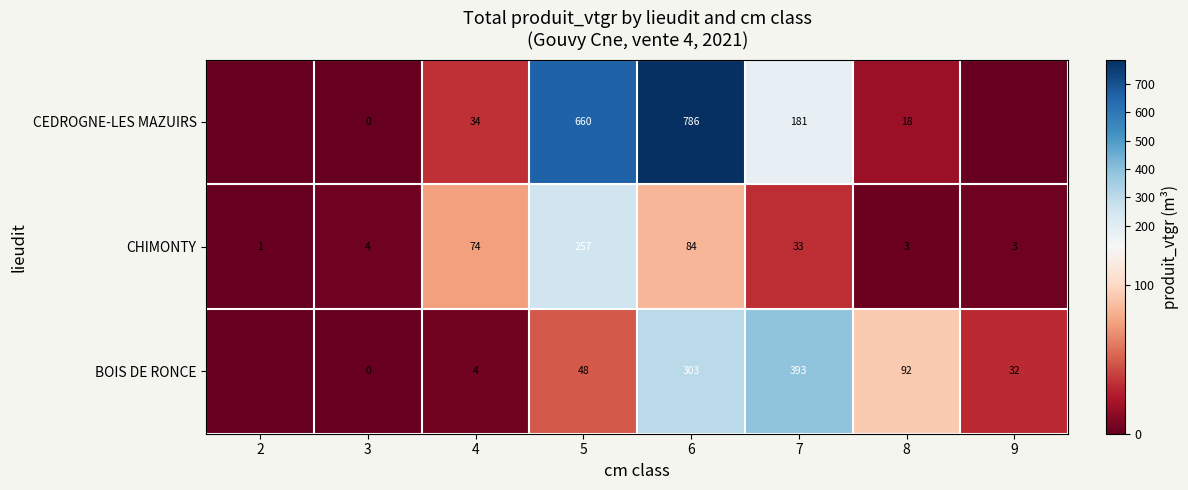

What is the difference between the highest and lowest values at 9?

31.5